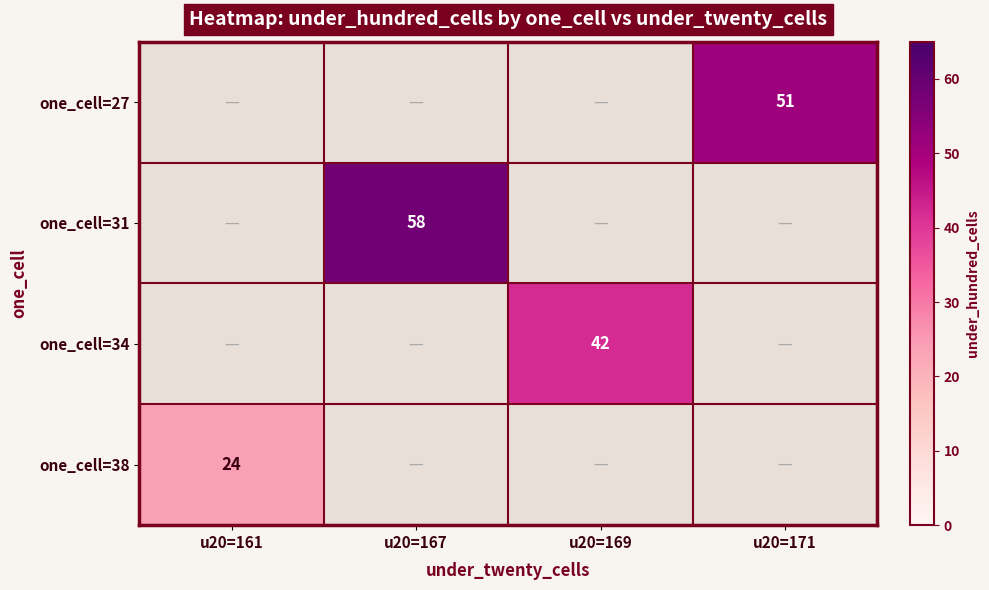

What is the smallest value displayed?

24.0